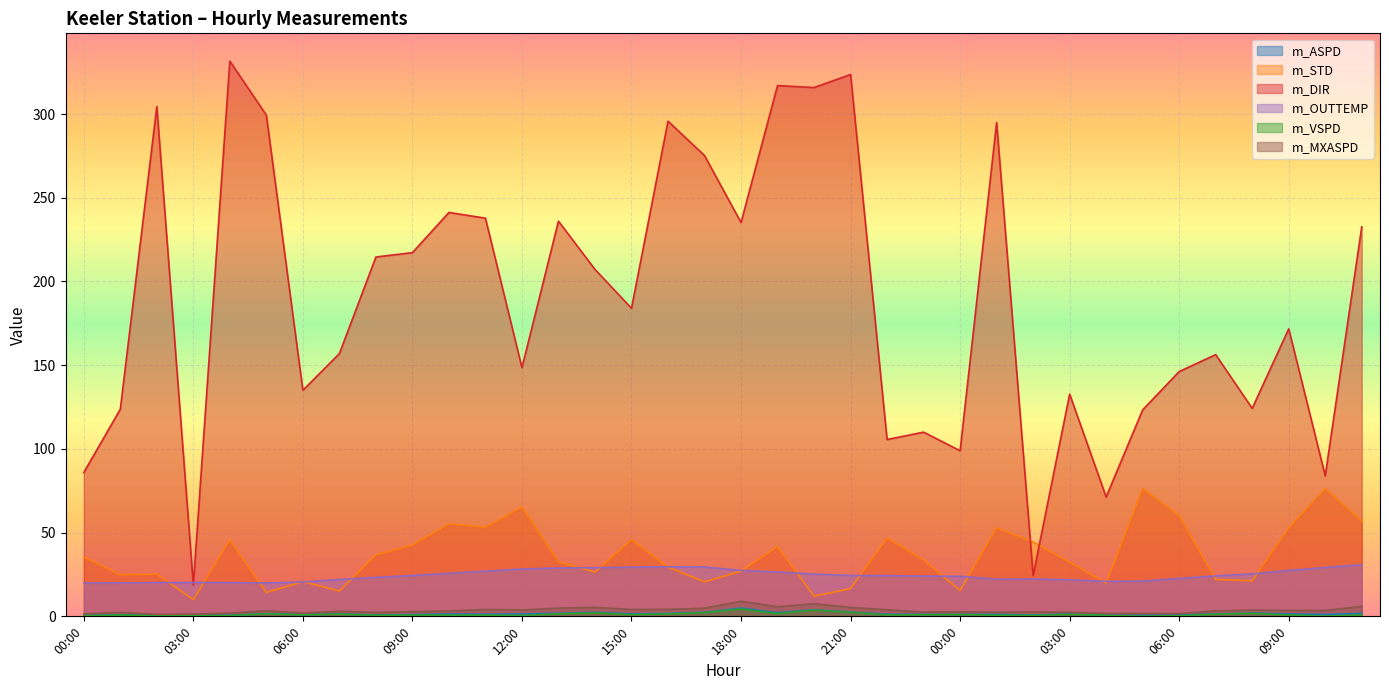

True or false: m_MXASPD has more than 1 points higher than both neighbors.

True